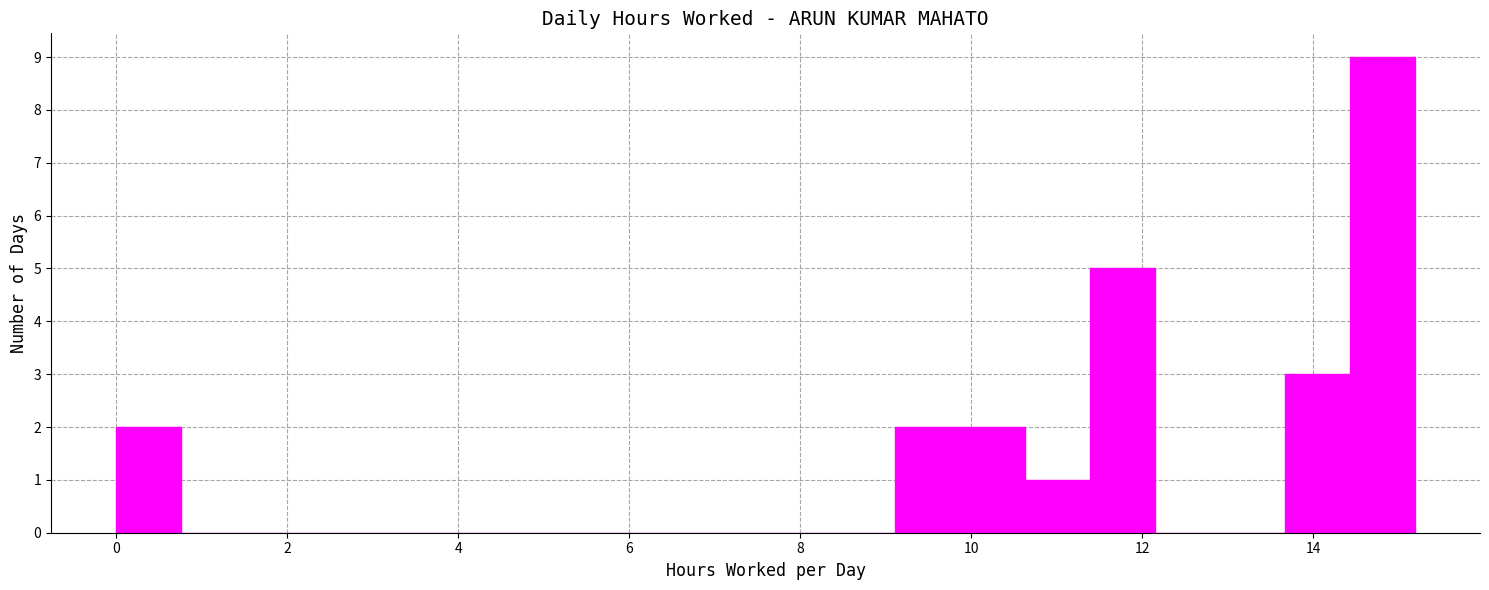

Around what value on the x-axis is the tallest bar? Give the approximate position of its centre, as read against the axis.

14.8